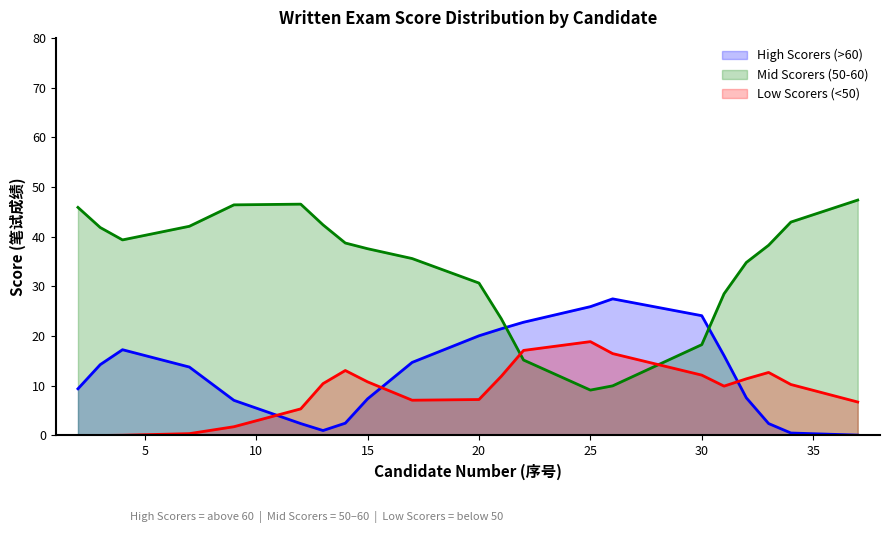

What is the maximum value for Low Scorers (<50)?

18.9